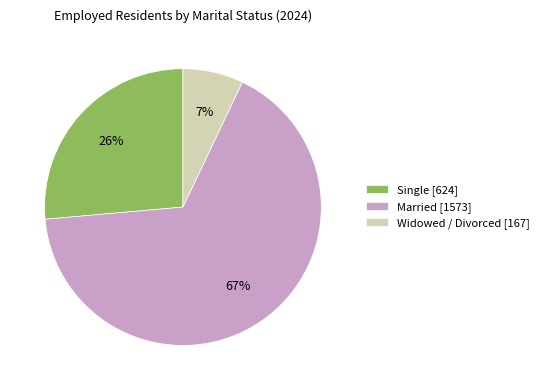

Which slice represents more than half of the pie?

Married